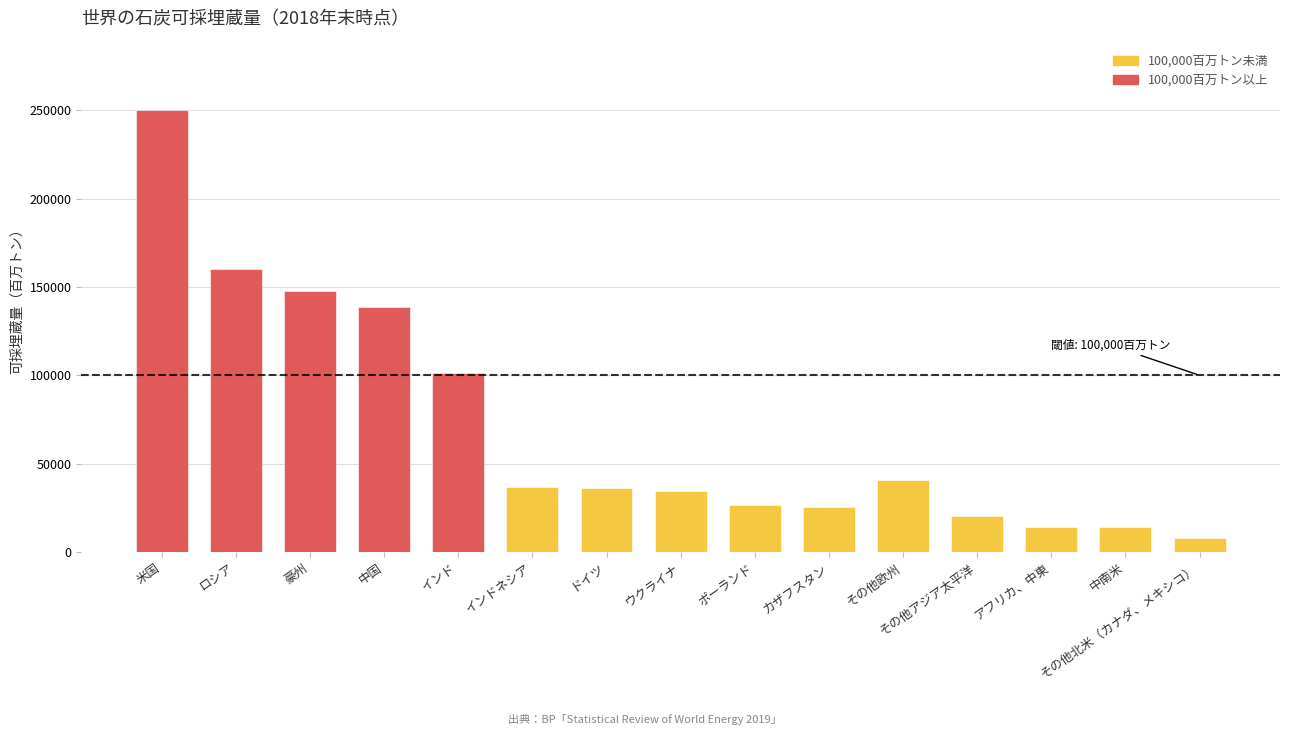

What is the ratio of the value at ドイツ to the value at カザフスタン?

1.4